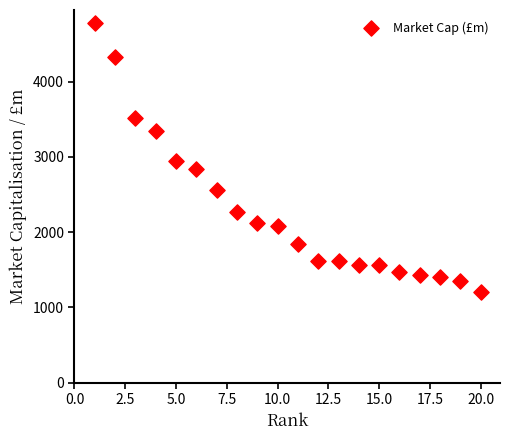

What is the range of Y values (max minus min)?

3565.1